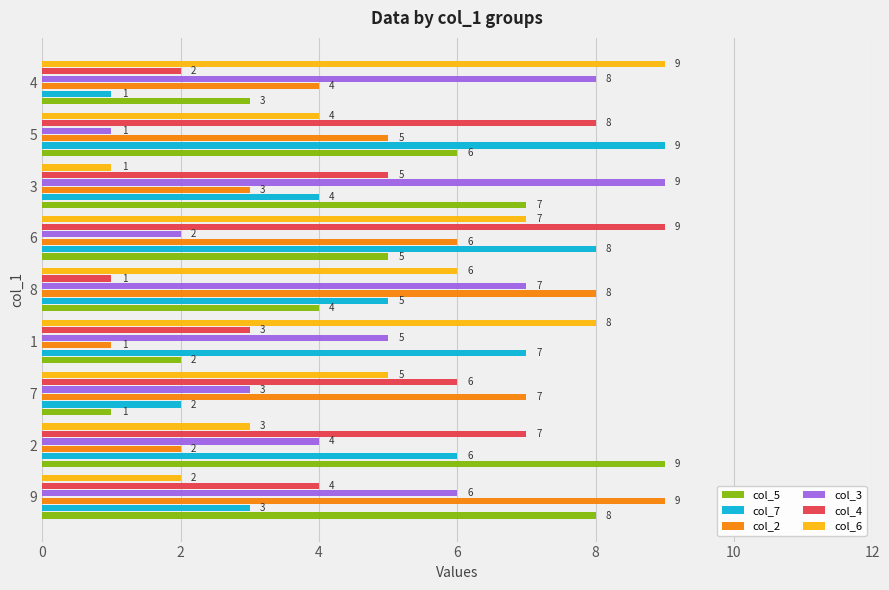

What is the difference between the highest and lowest values at 6?

7